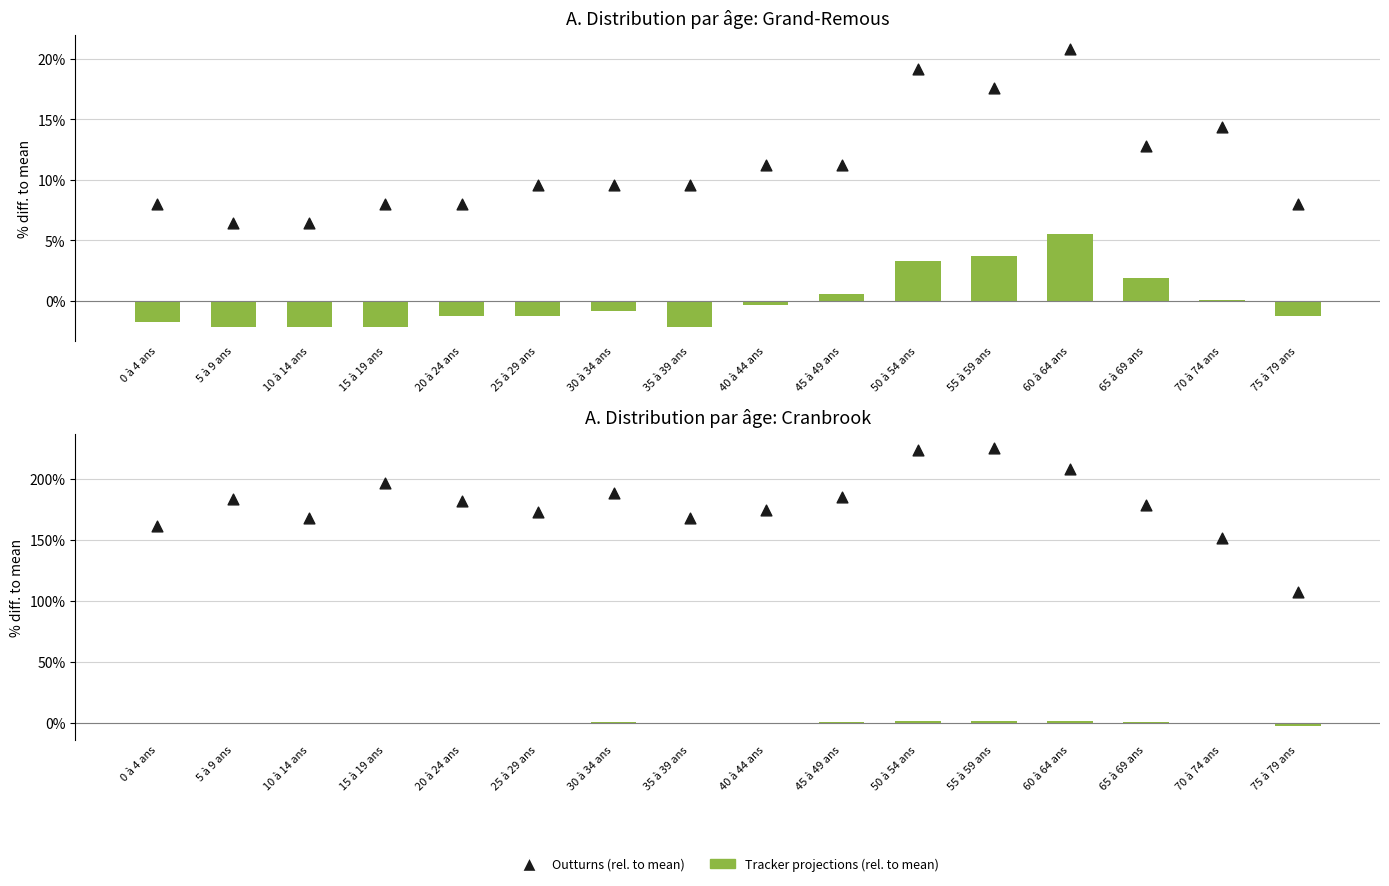

What are all the series names shown in the legend?

Tracker projections (rel. to mean), Outturns (rel. to mean)